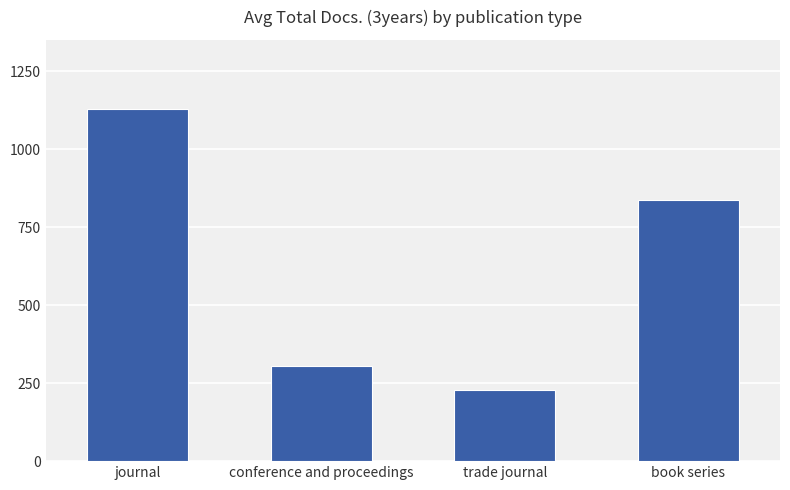

Is it true that the value at journal is 1127?

True